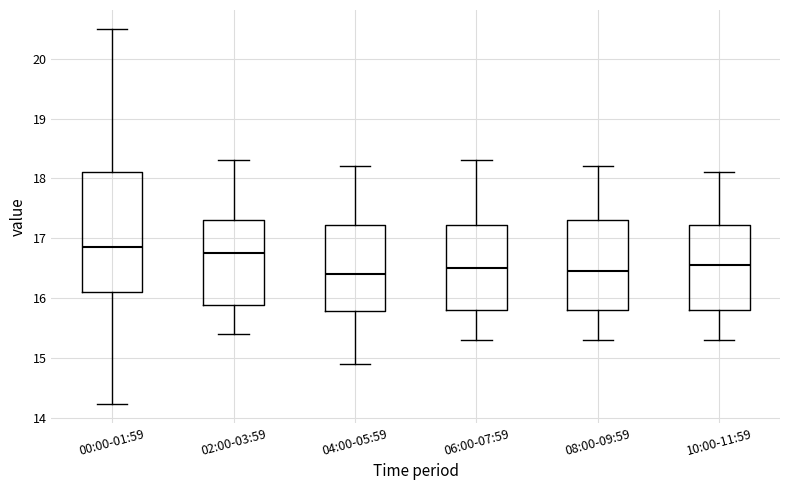

Comparing the boxes themselves (not the whiskers), which one is the tallest?

00:00-01:59